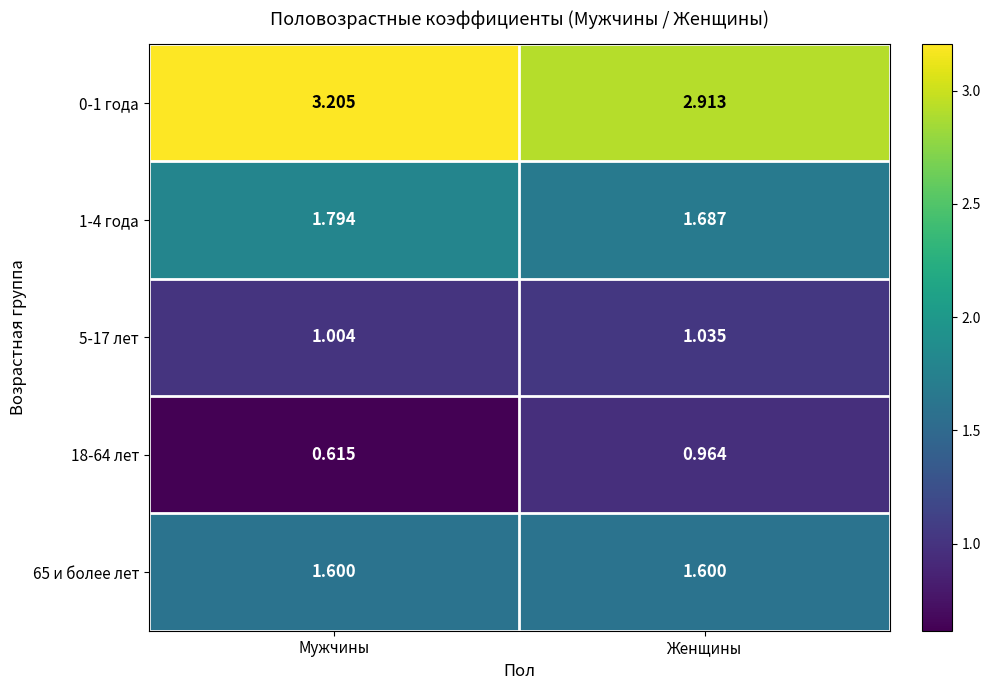

Rank the categories by 1-4 года value from lowest to highest.

Женщины, Мужчины